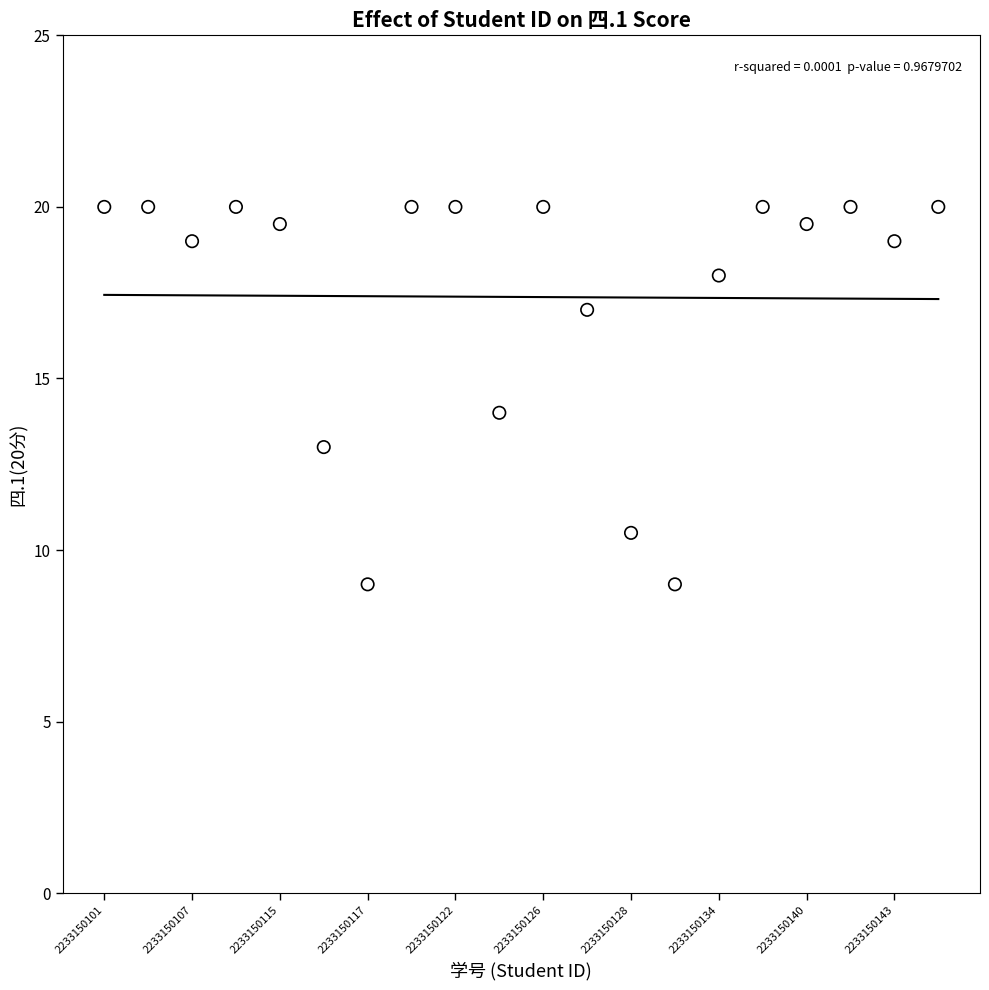

What is the range of Y values (max minus min)?

11.0